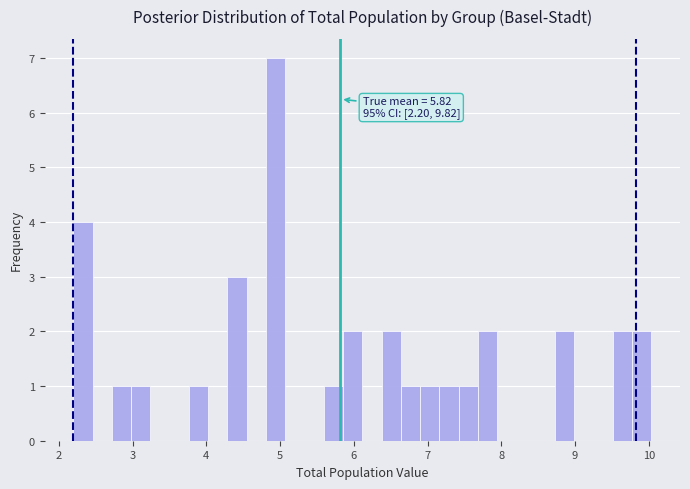

Around what value on the x-axis is the tallest bar? Give the approximate position of its centre, as read against the axis.

4.9